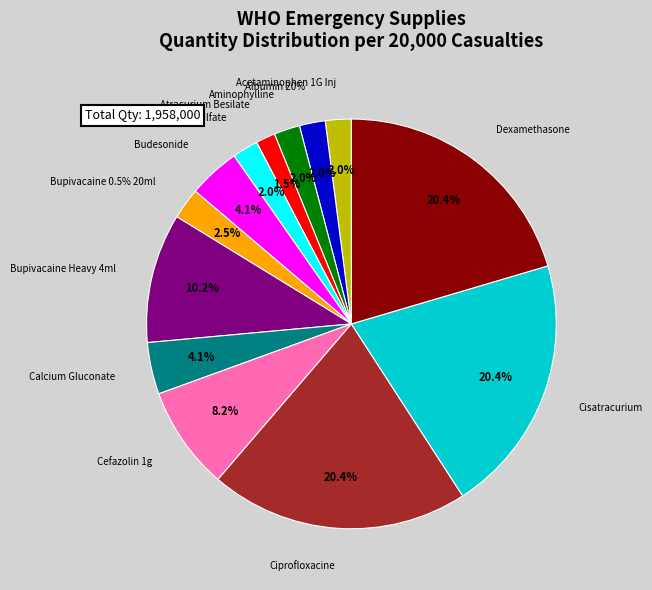

To the nearest percent, what is the difference between the Atracurium Besilate and Calcium Gluconate slice percentages?

3%